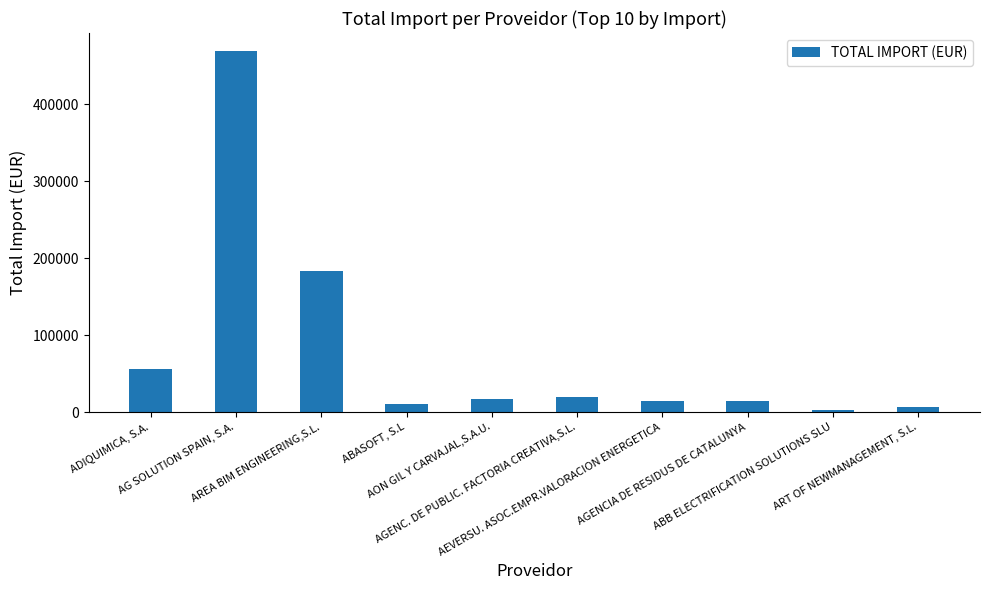

What is the sum of all values?

794280.4